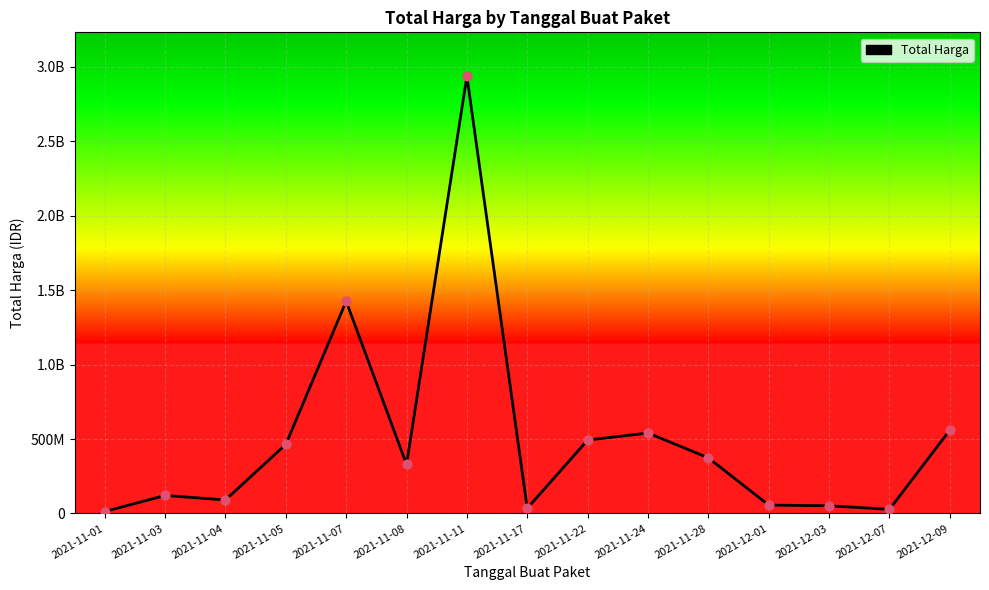

What is the ratio of the value at 2021-11-22 to the value at 2021-11-01?

38.6